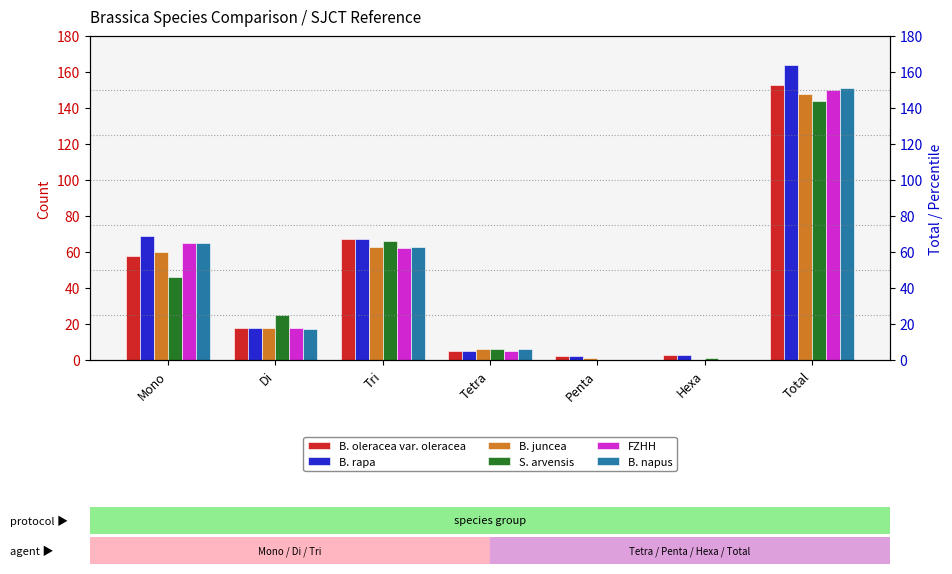

Reading left to right, list all the values displayed in this chart.

B. oleracea var. oleracea: 58	18	67	5	2	3	153
B. rapa: 69	18	67	5	2	3	164
B. juncea: 60	18	63	6	1	0	148
S. arvensis: 46	25	66	6	0	1	144
FZHH: 65	18	62	5	0	0	150
B. napus: 65	17	63	6	0	0	151